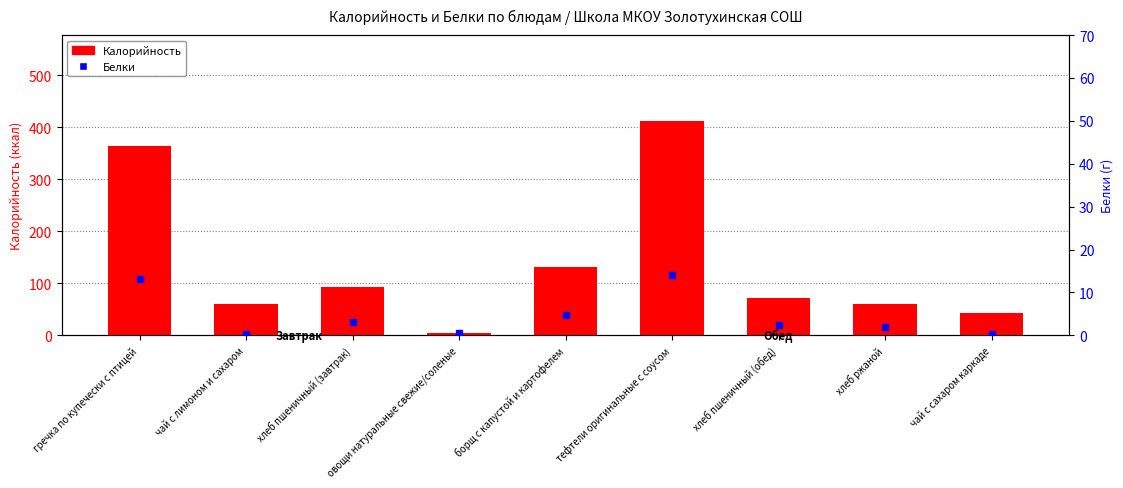

Which series has the largest range (max minus min)?

Калорийность